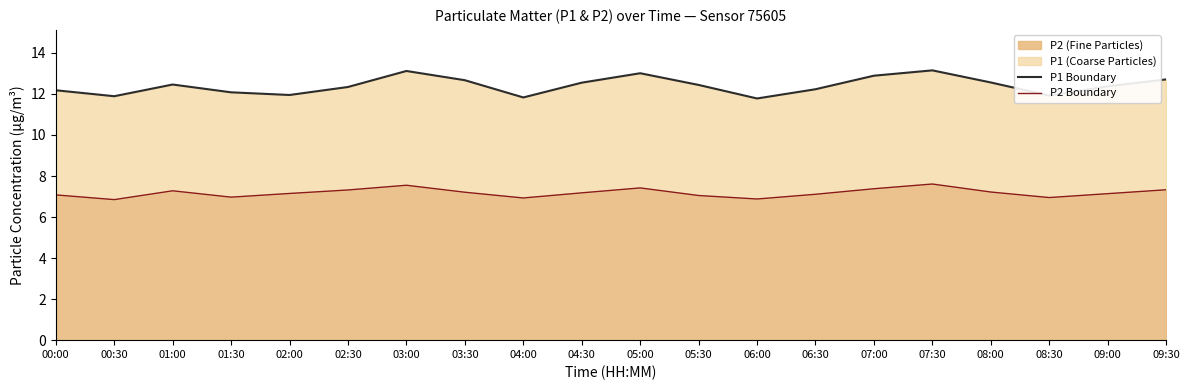

True or false: P1 Boundary and P2 Boundary intersect in this chart.

False